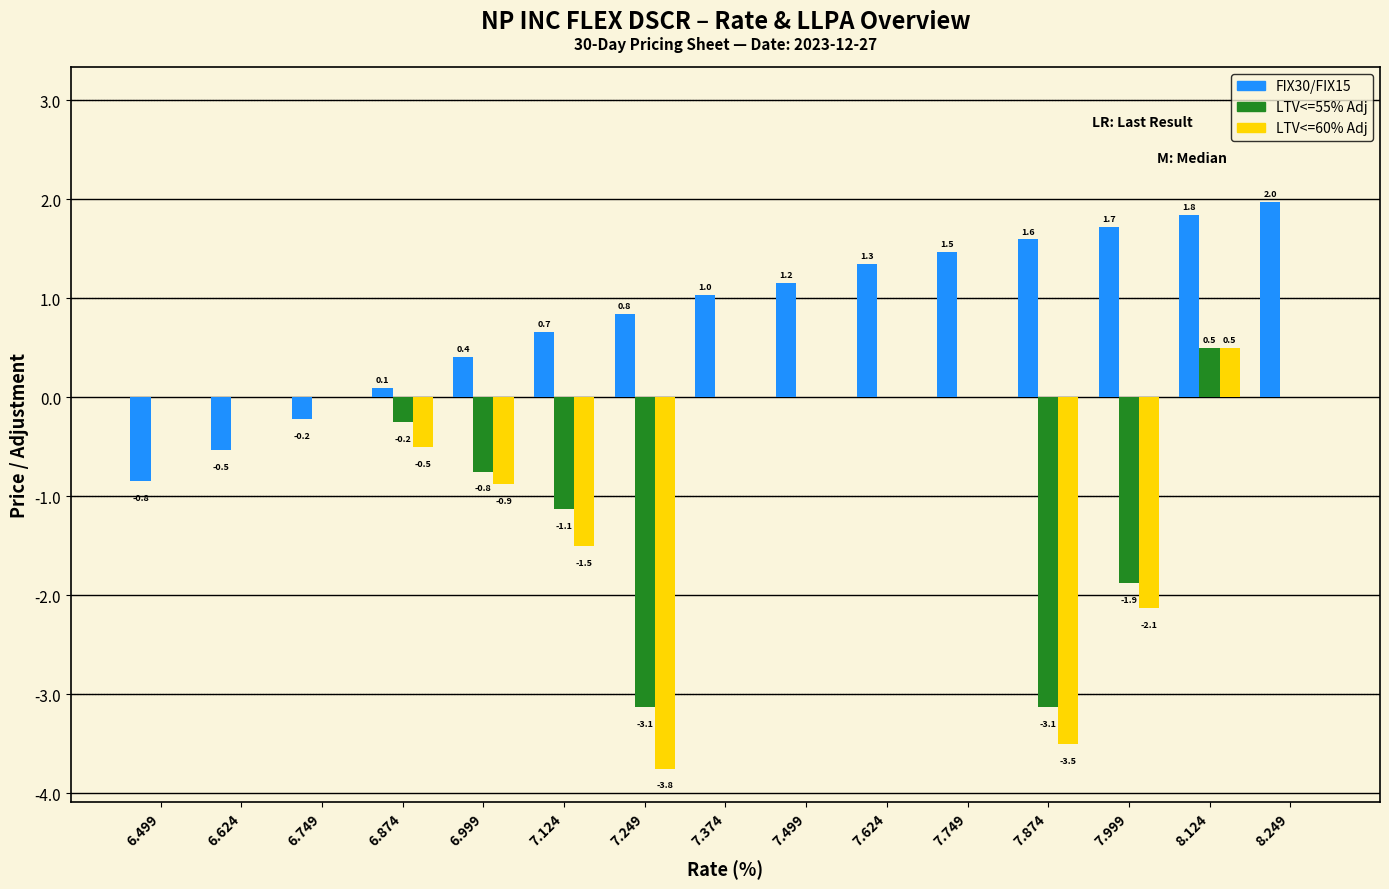

The value of FIX30/FIX15 at 7.624 is 1.3. True or false?

True